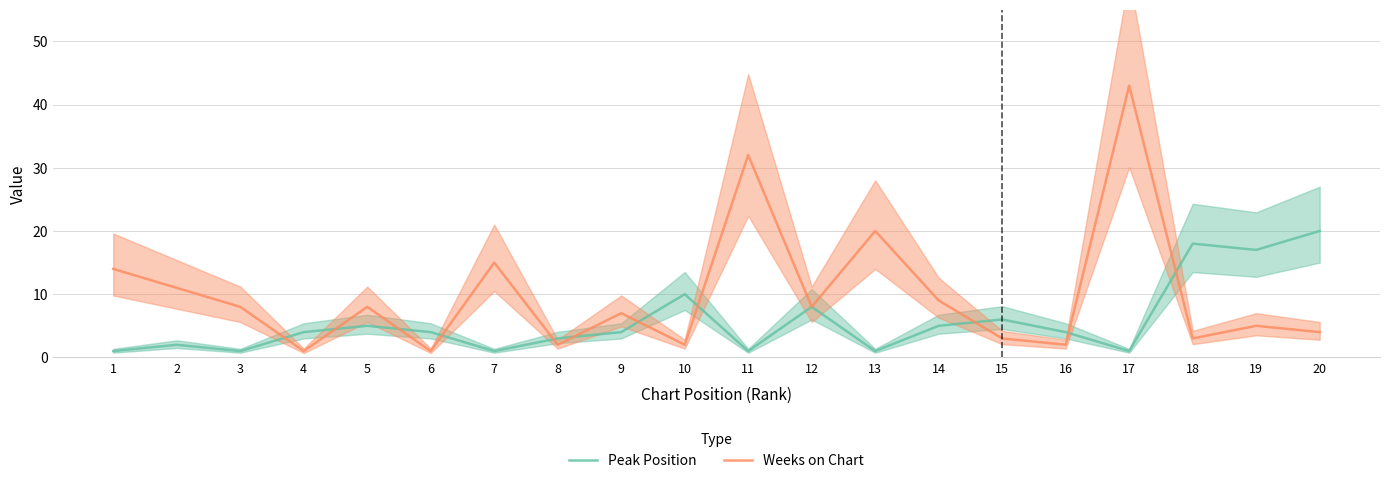

List the labels in order of Weeks on Chart value, smallest first.

4, 6, 8, 10, 16, 15, 18, 20, 19, 9, 3, 5, 12, 14, 2, 1, 7, 13, 11, 17